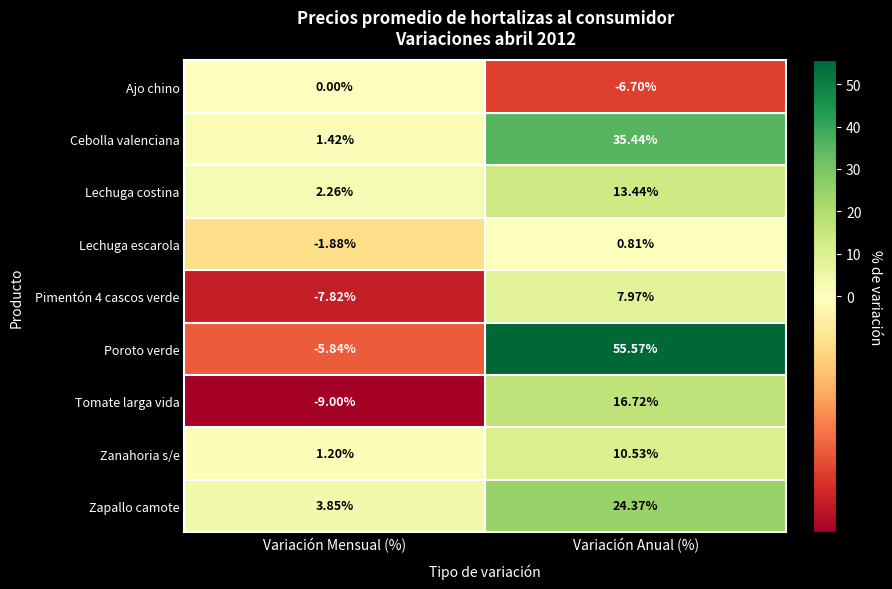

At how many categories does at least one series exceed 51?

1